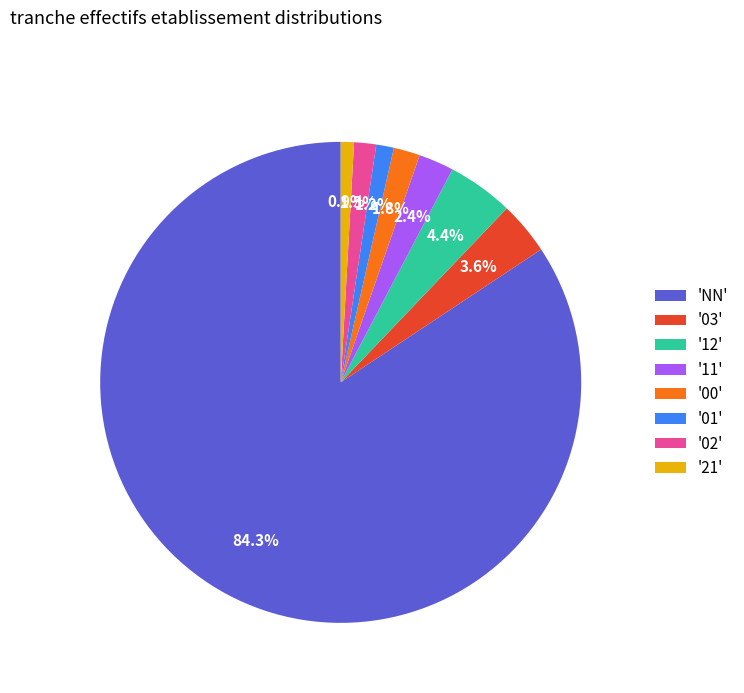

Which category has the biggest portion of the pie?

'NN'